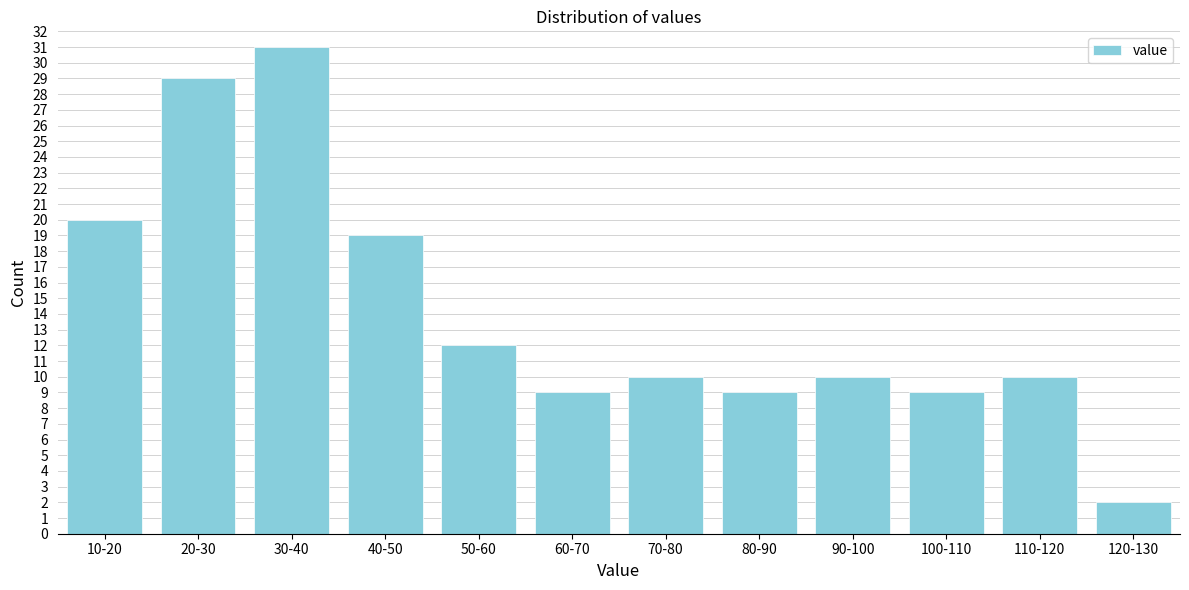

Reading right to left, extract all data points from this chart.

120-130=2	110-120=10	100-110=9	90-100=10	80-90=9	70-80=10	60-70=9	50-60=12	40-50=19	30-40=31	20-30=29	10-20=20